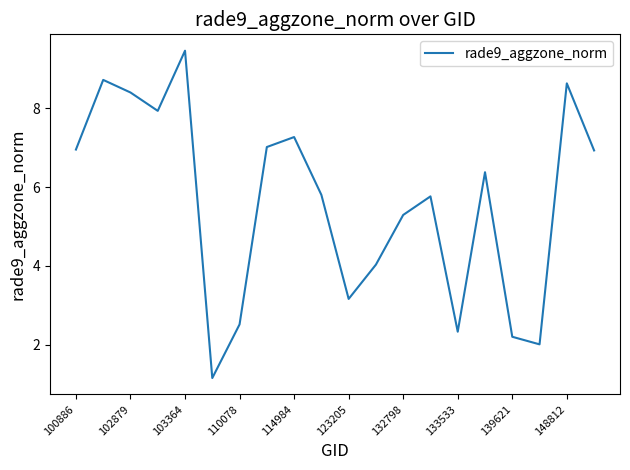

What is the difference between the maximum and second lowest values?

7.5